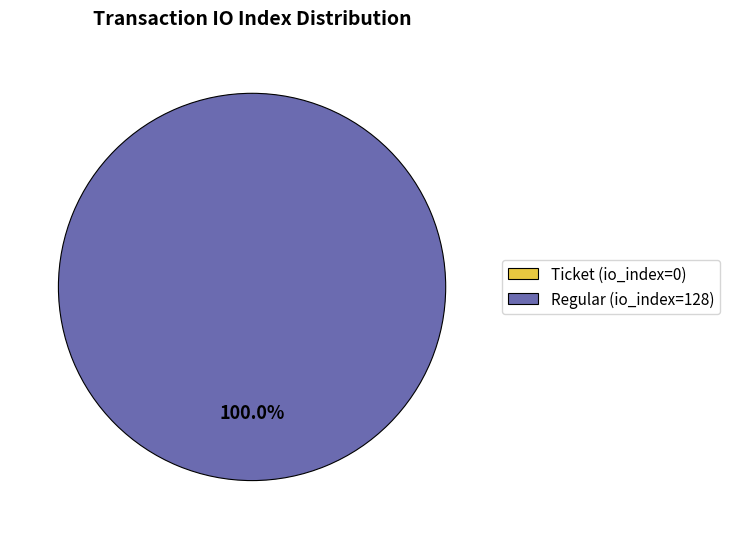

Does any single category account for the majority?

Yes